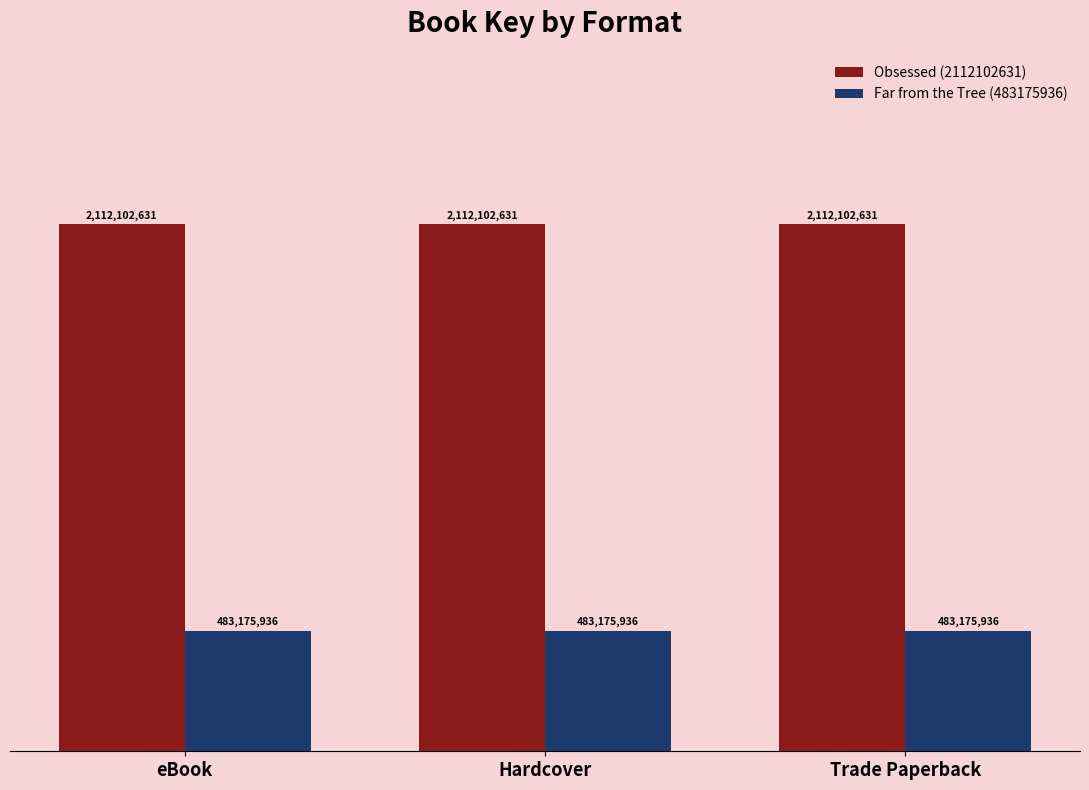

Which series has the widest spread of values?

Obsessed (2112102631)